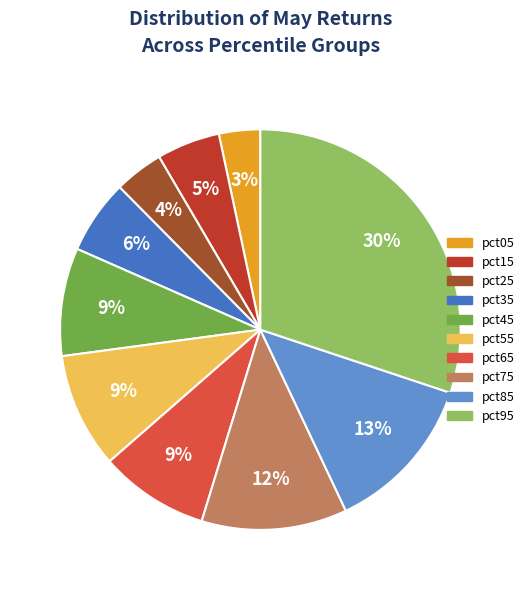

Combined, do pct35 and pct75 account for over 50%?

No